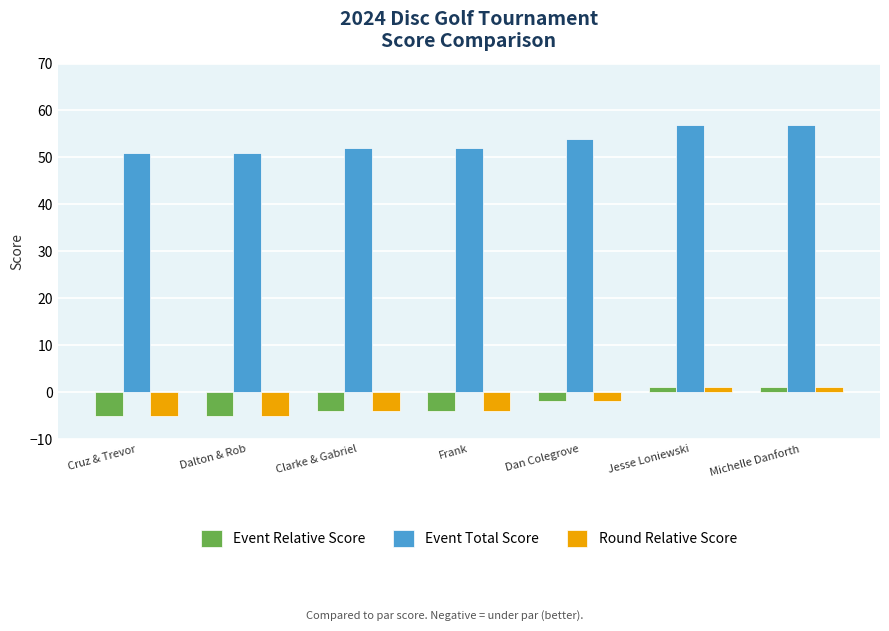

What is the sum of all Event Total Score values?

374